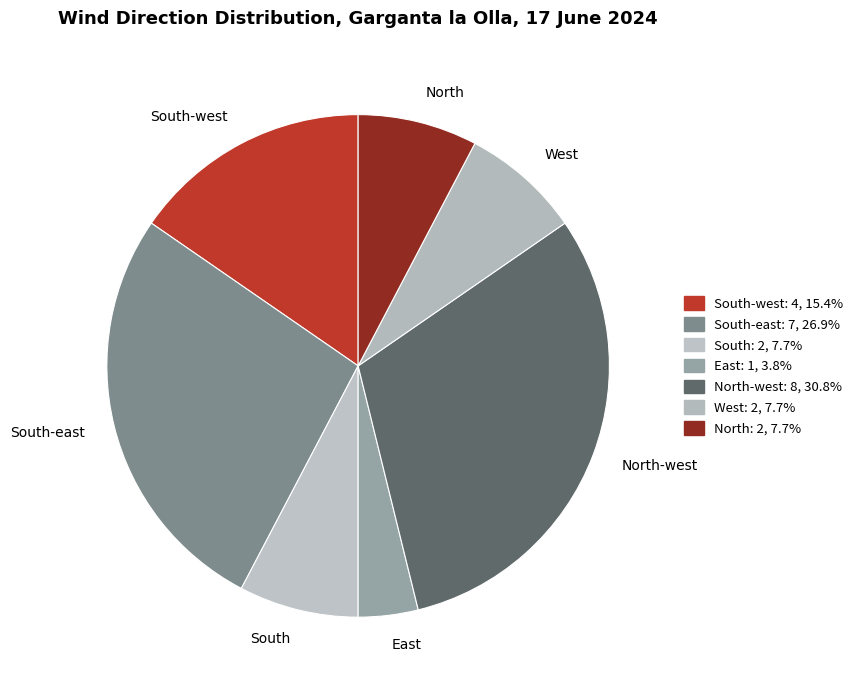

Combined, do West and East account for over 50%?

No